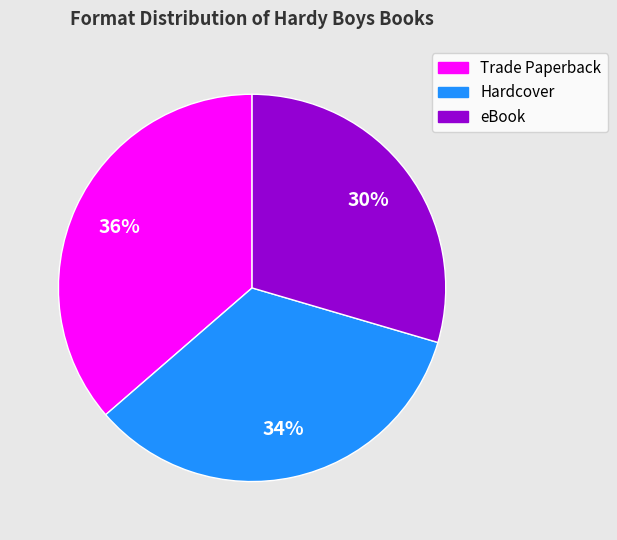

To the nearest percent, what portion does Hardcover represent?

34%